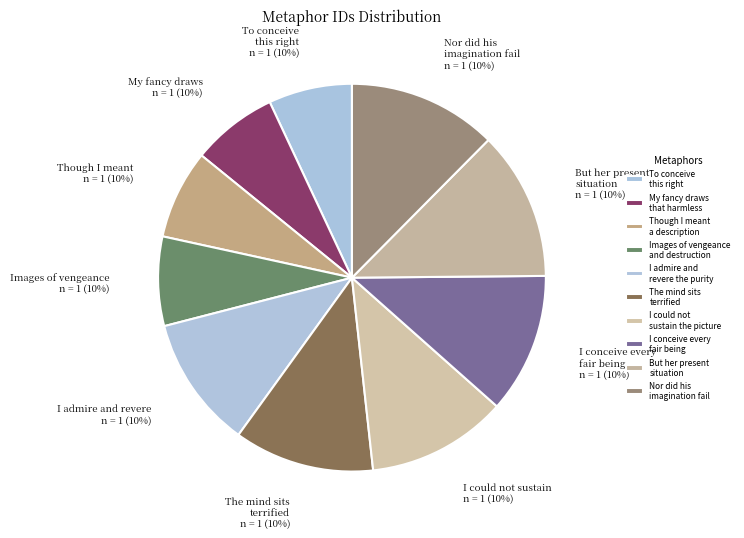

What percentage is NOT represented by Images of vengeance
and destruction?

92.6%